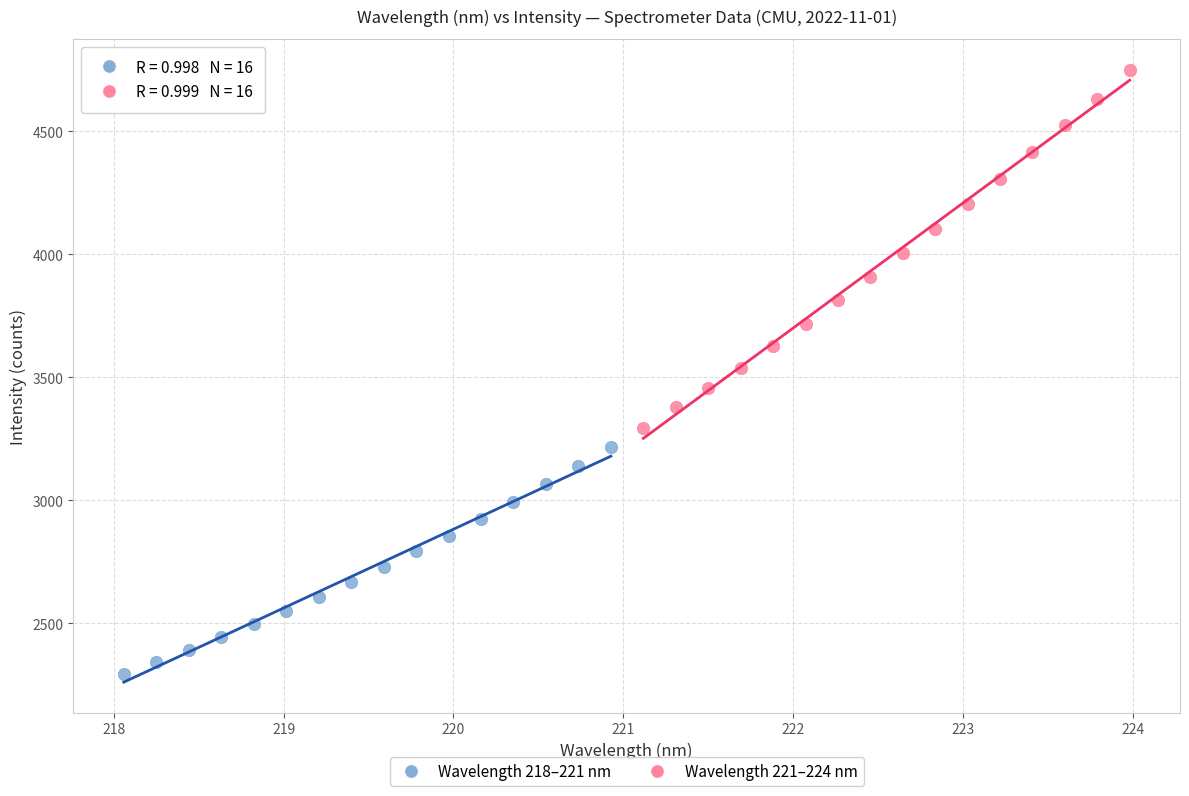

Which series contains the lowest Y value?

Wavelength 218–221 nm